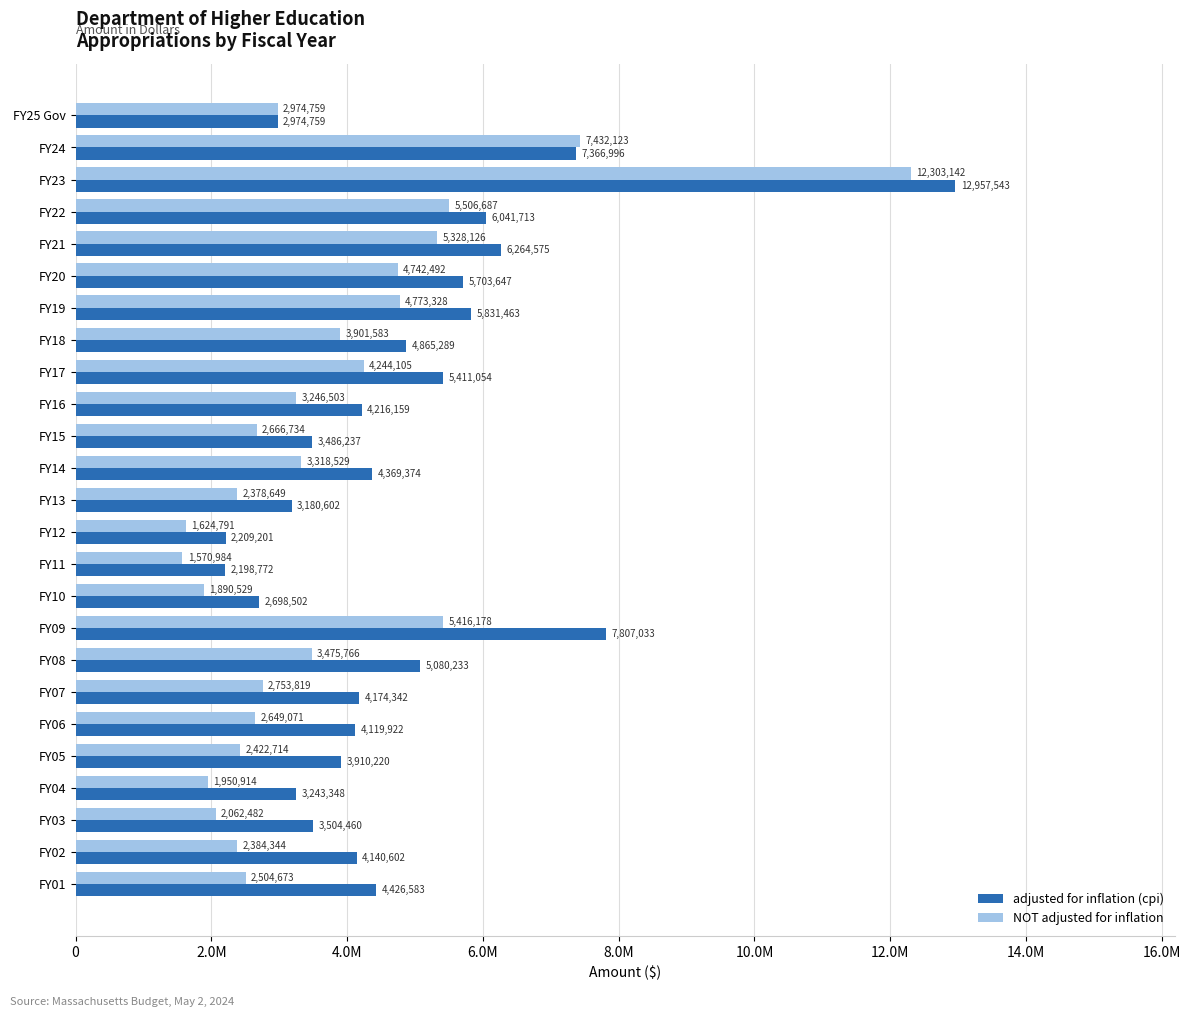

What are all the series names shown in the legend?

adjusted for inflation (cpi), NOT adjusted for inflation